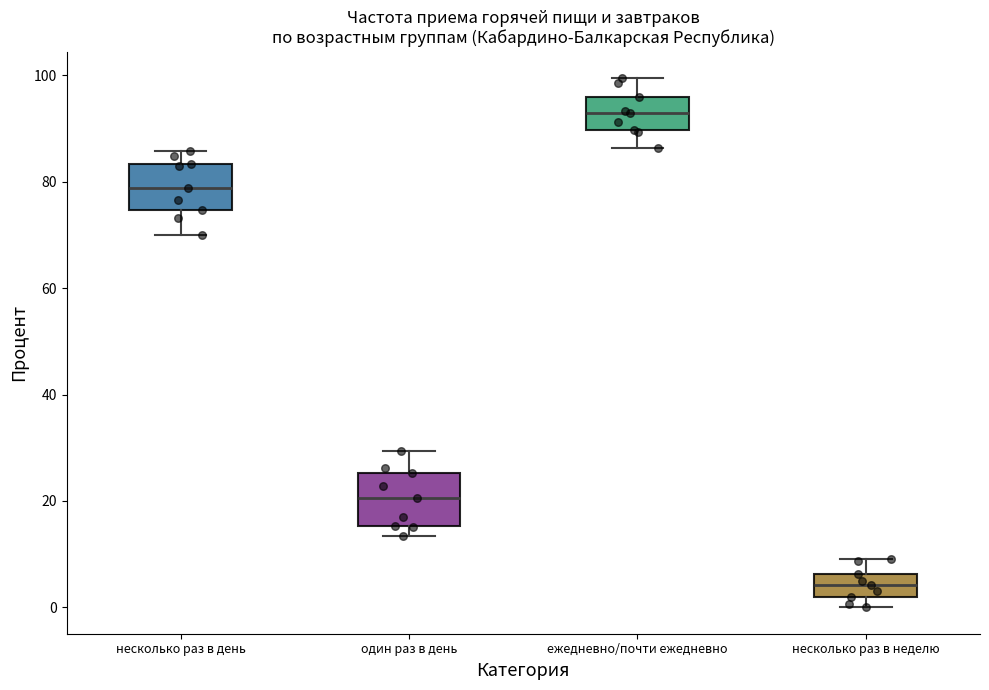

Where is the lower edge of the box for один раз в день on the y-axis? The values are not printed on the chart, so give them approximately, as read against the axis.

16